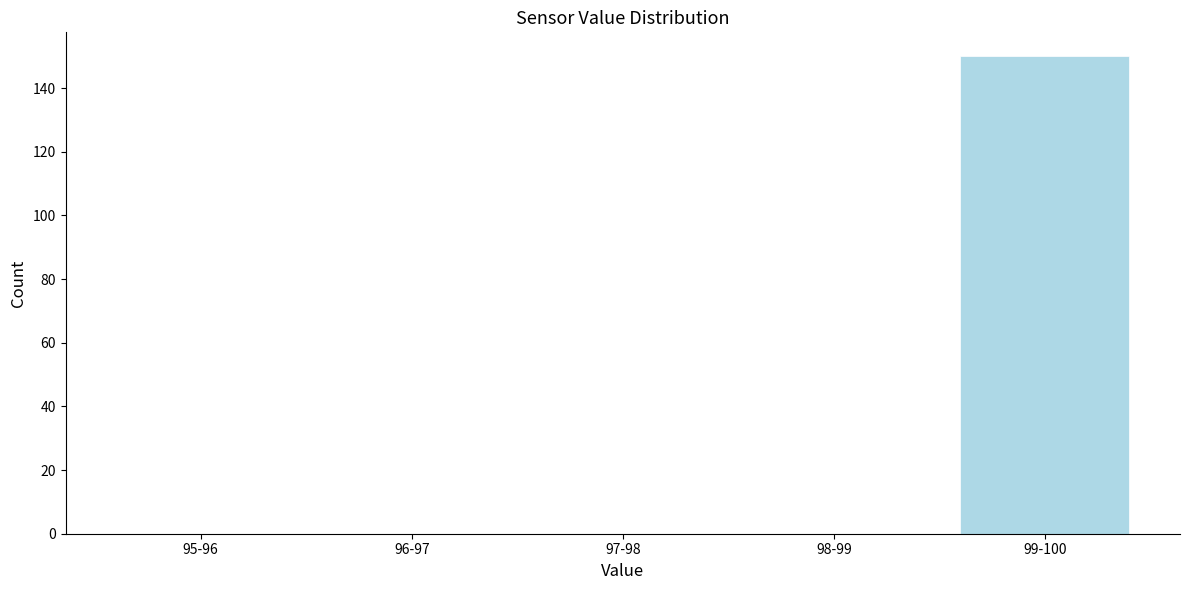

Reading right to left, transcribe all the data shown in this chart.

99-100=150	98-99=0	97-98=0	96-97=0	95-96=0